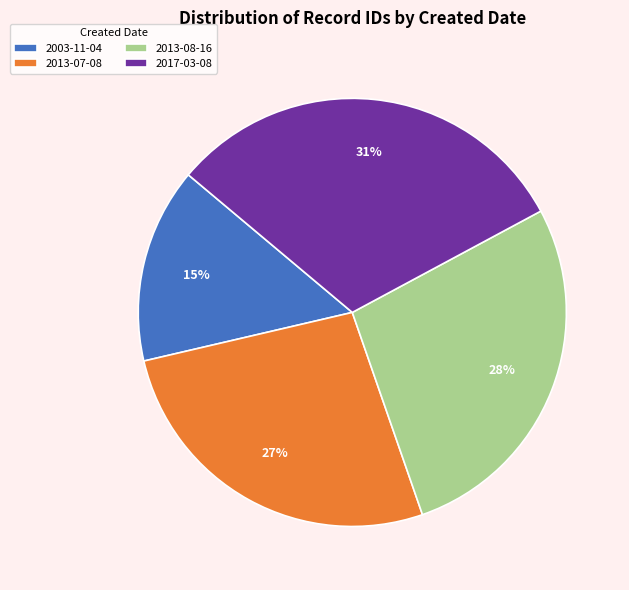

To the nearest percent, what is the combined percentage of 2013-08-16 and 2013-07-08?

54%